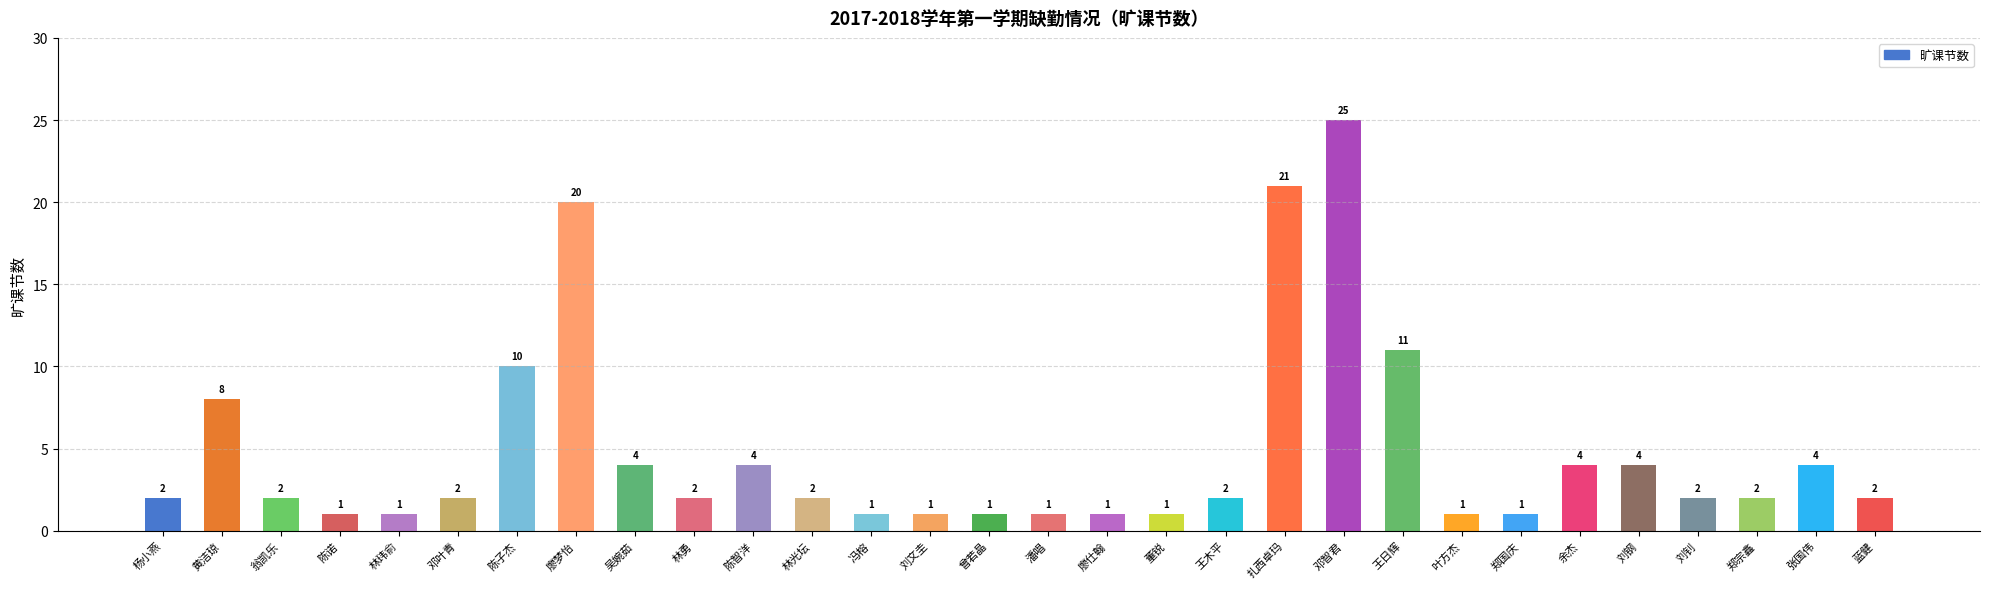

What position from the left is 扎西卓玛?

20